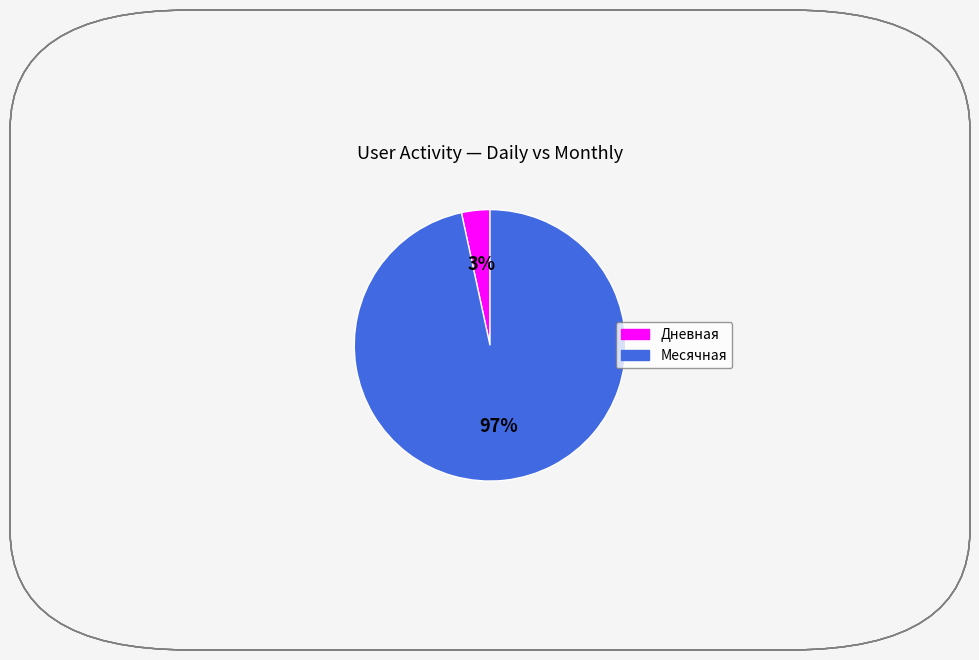

Between Дневная and Месячная, which is larger?

Месячная